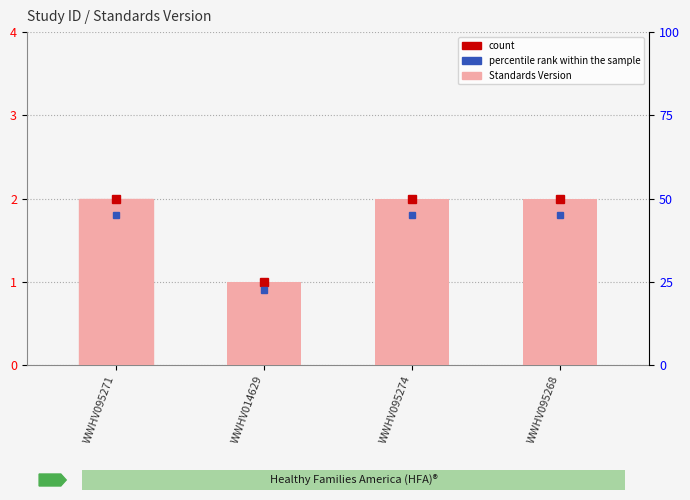

What is the label of the 3rd bar from the left?

WWHV095274